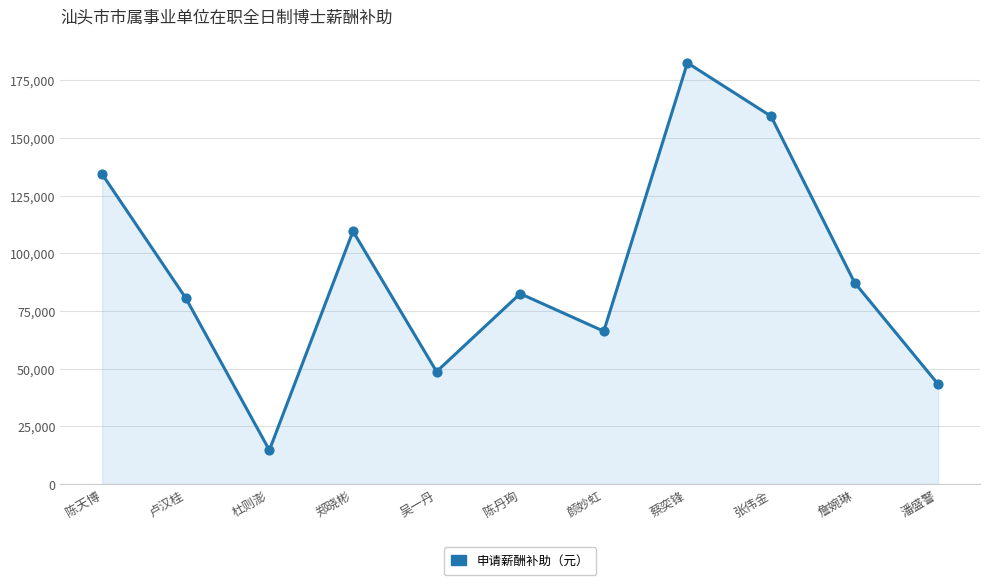

What is the change in value from 郑晓彬 to 吴一丹?

-60863